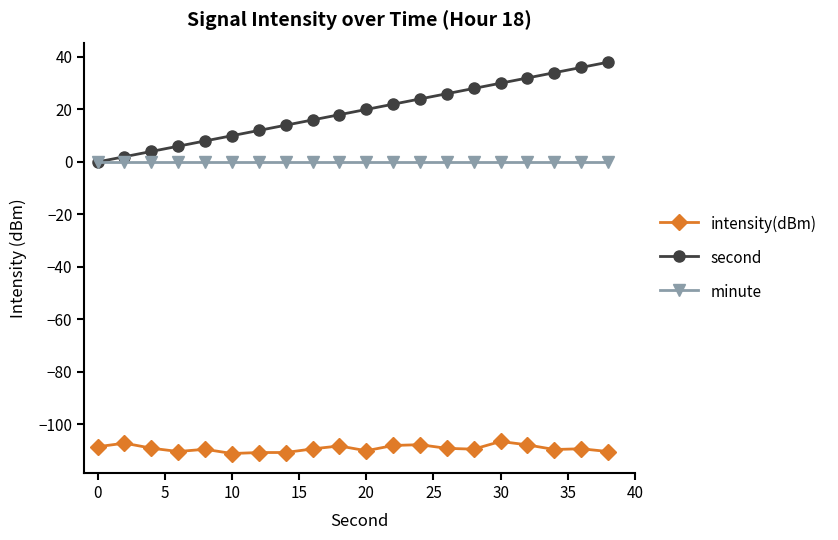

Count the number of data series in this chart.

3